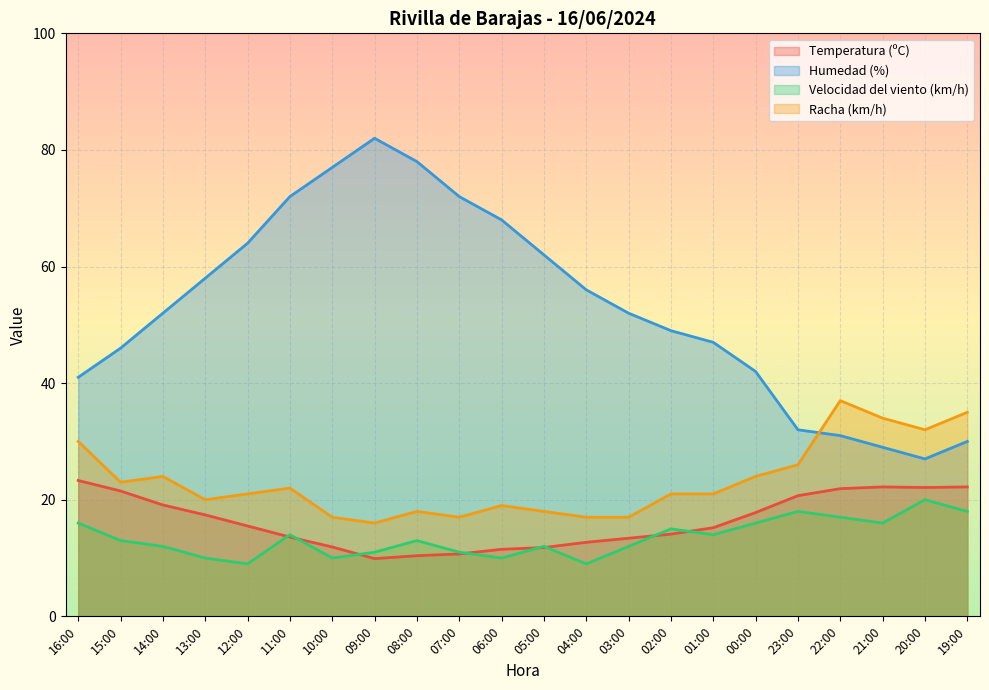

Reading left to right, list all the values displayed in this chart.

Temperatura (ºC): 23.3	21.5	19.1	17.4	15.5	13.6	11.9	9.9	10.4	10.7	11.5	11.8	12.7	13.4	14.1	15.2	17.8	20.7	21.9	22.2	22.1	22.2
Humedad (%): 41.0	46.0	52.0	58.0	64.0	72.0	77.0	82.0	78.0	72.0	68.0	62.0	56.0	52.0	49.0	47.0	42.0	32.0	31.0	29.0	27.0	30.0
Velocidad del viento (km/h): 16.0	13.0	12.0	10.0	9.0	14.0	10.0	11.0	13.0	11.0	10.0	12.0	9.0	12.0	15.0	14.0	16.0	18.0	17.0	16.0	20.0	18.0
Racha (km/h): 30.0	23.0	24.0	20.0	21.0	22.0	17.0	16.0	18.0	17.0	19.0	18.0	17.0	17.0	21.0	21.0	24.0	26.0	37.0	34.0	32.0	35.0